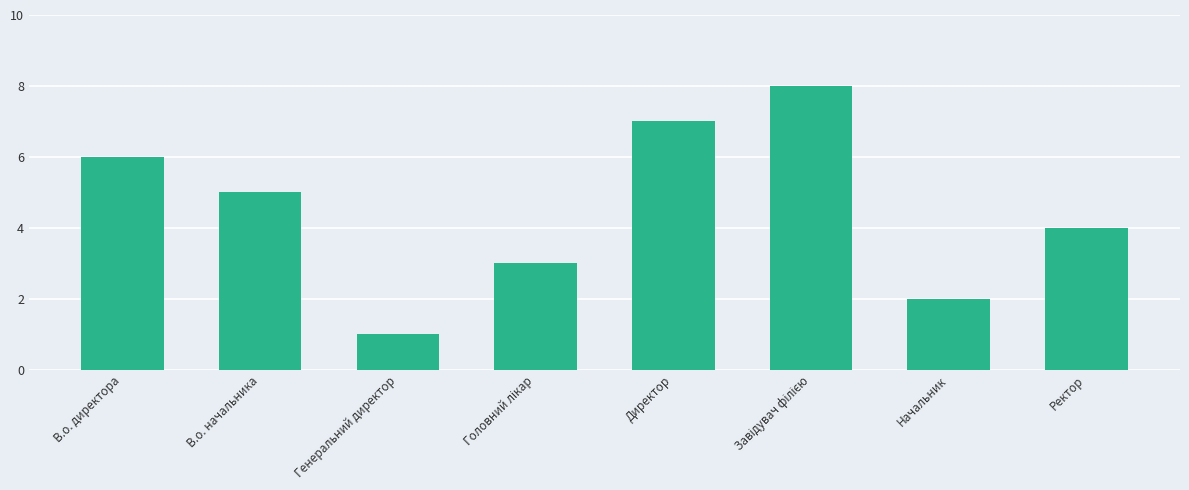

Reading left to right, transcribe all the data shown in this chart.

6	5	1	3	7	8	2	4